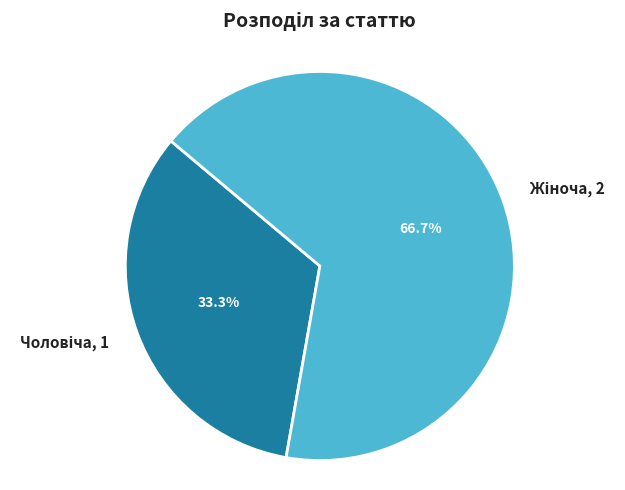

Does any single category account for the majority?

Yes